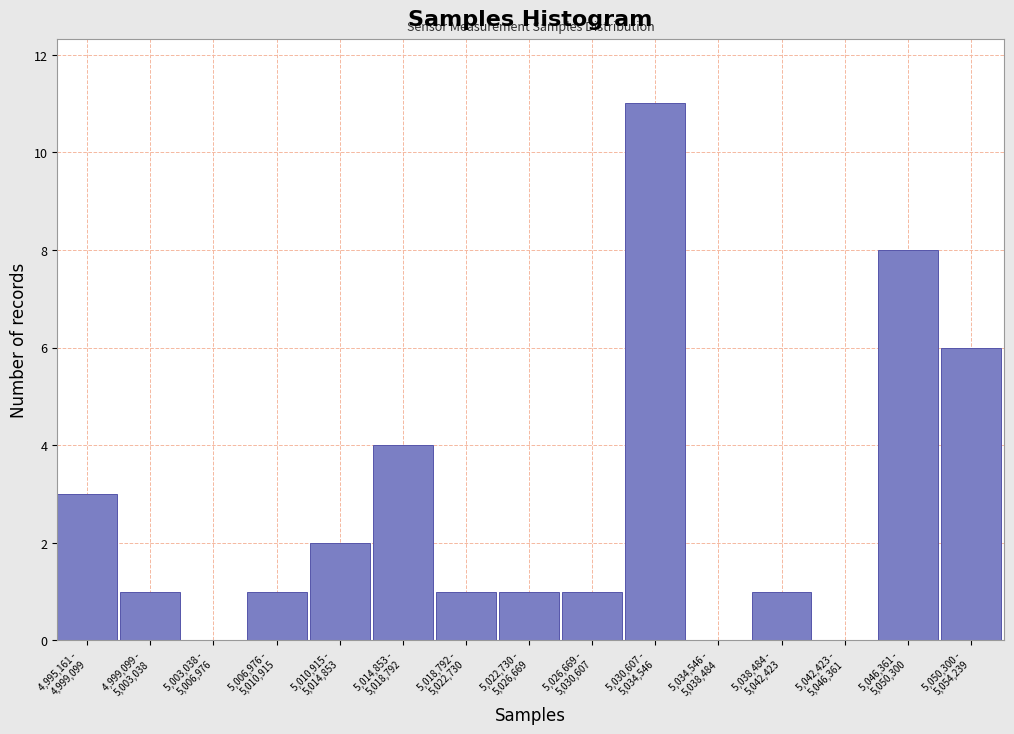

What is the maximum value shown in the chart?

11